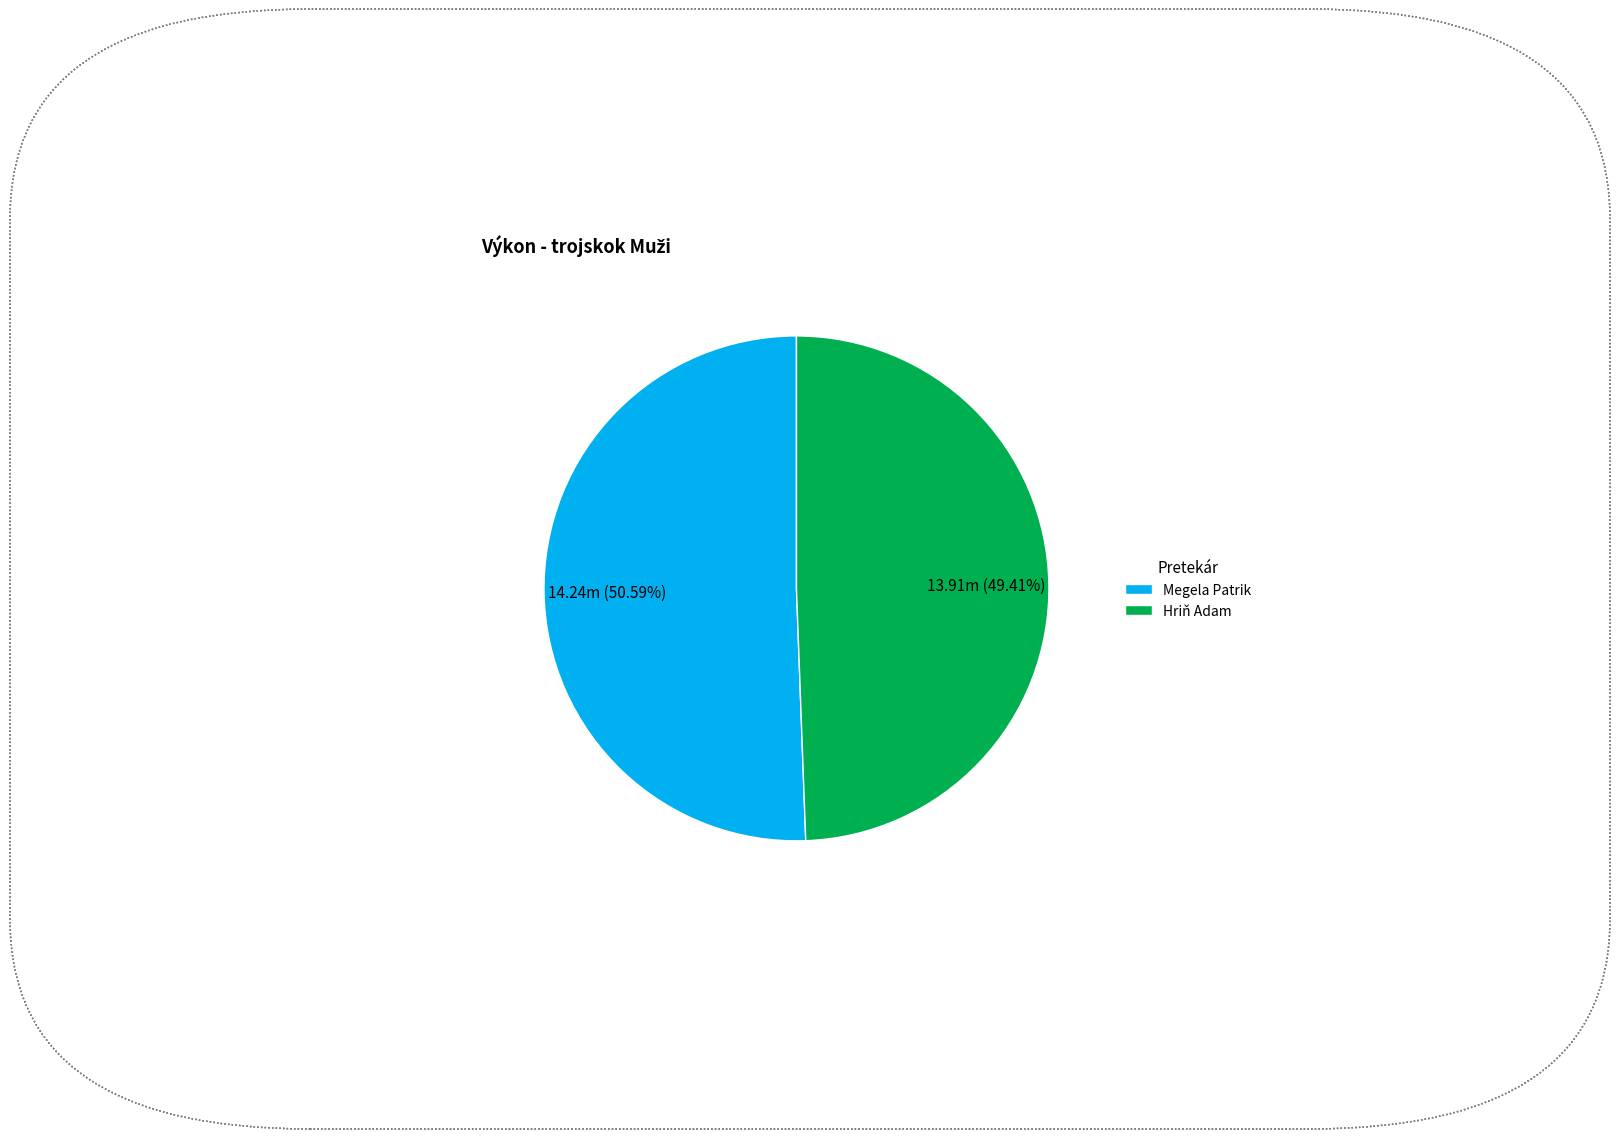

To the nearest percent, what is the difference between the Hriň Adam and Megela Patrik slice percentages?

1%